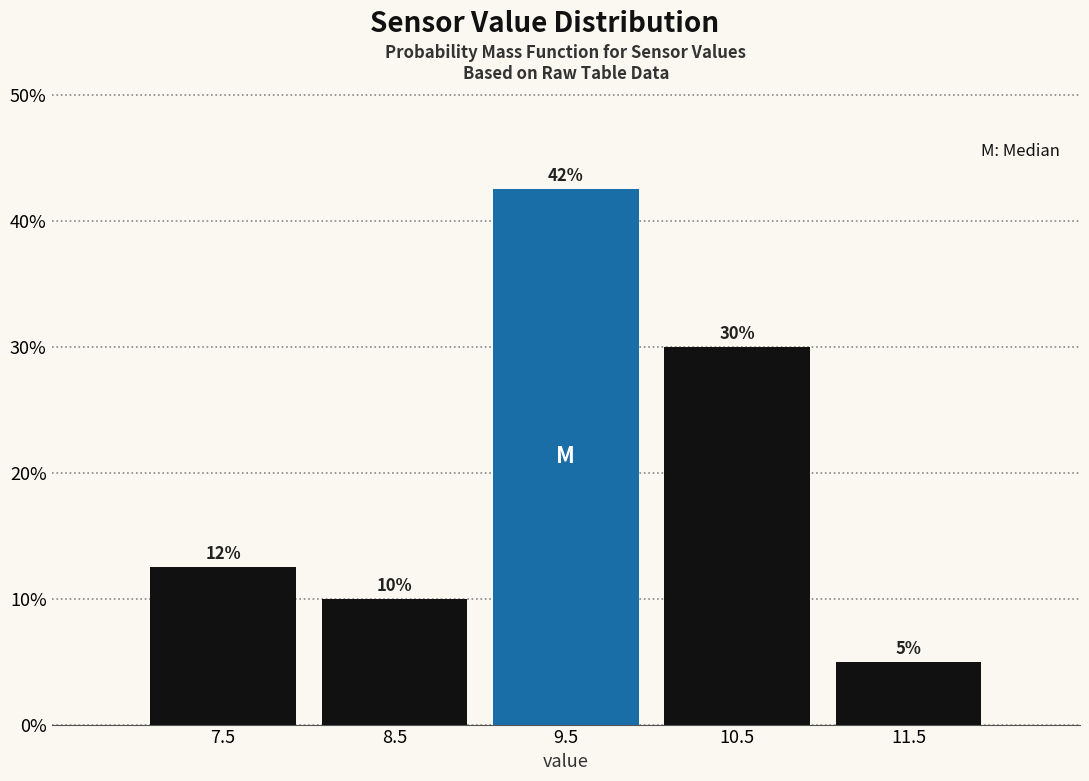

Which range on the x-axis has the tallest bar?

9 to 10